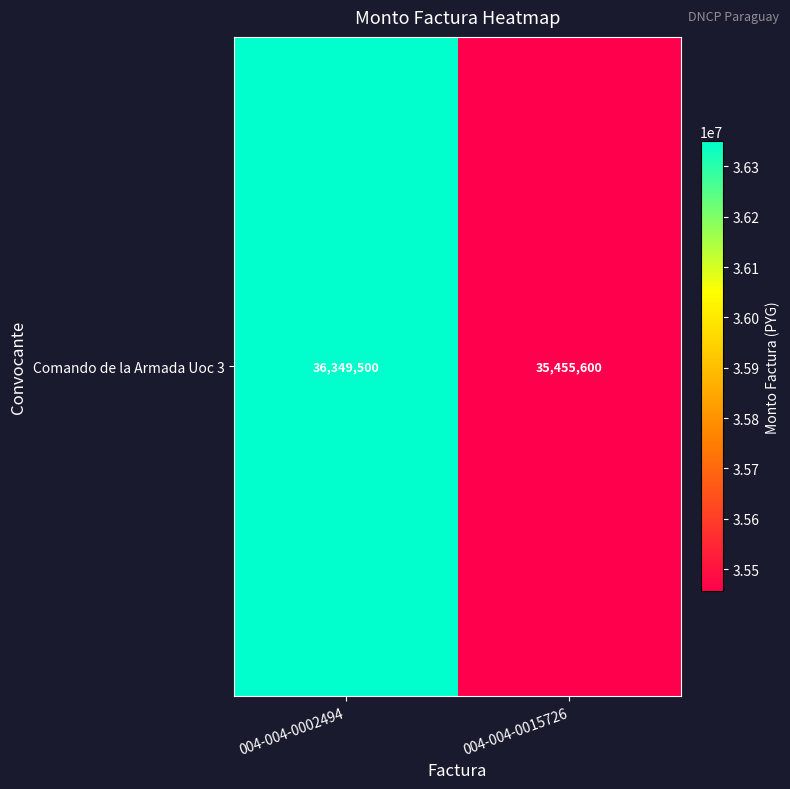

What is the change in value from 004-004-0002494 to 004-004-0015726?

-893900